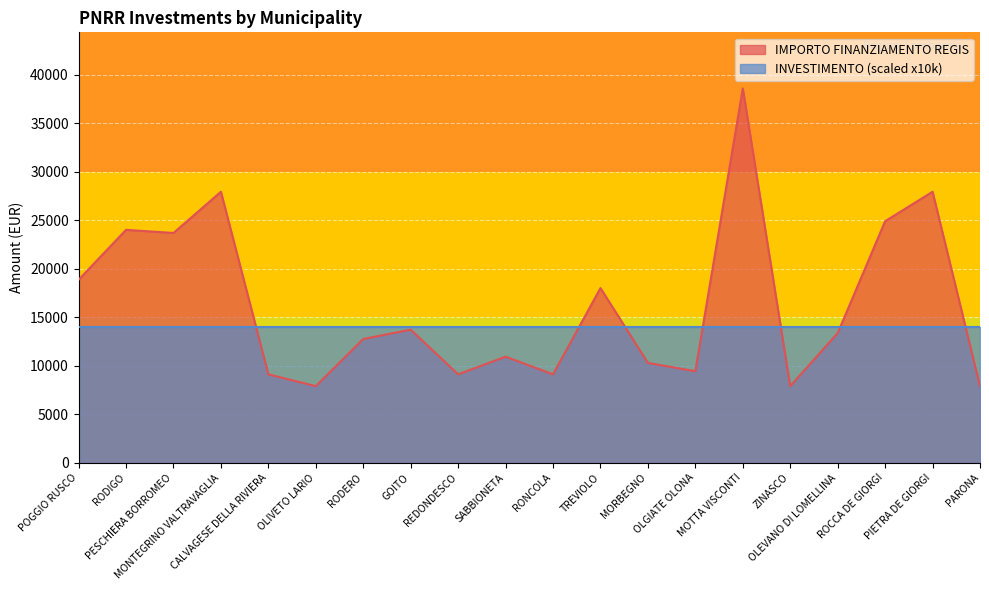

Approximately how many times larger is the value at RODIGO compared to PIETRA DE GIORGI?

0.9